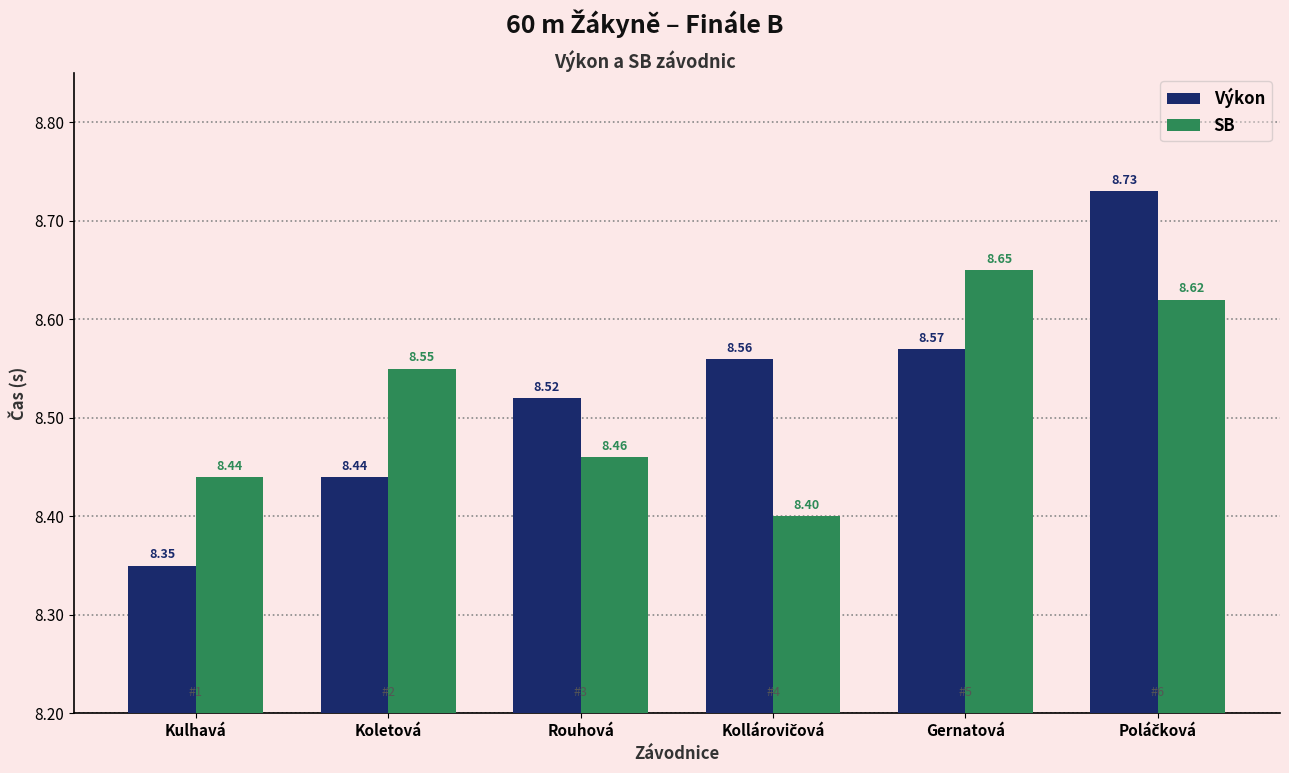

Does the chart contain any negative values?

No